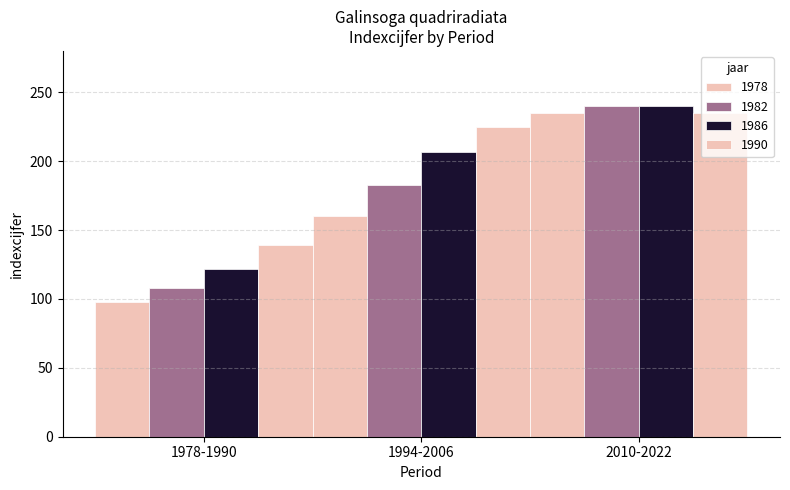

How many groups of bars are there?

3